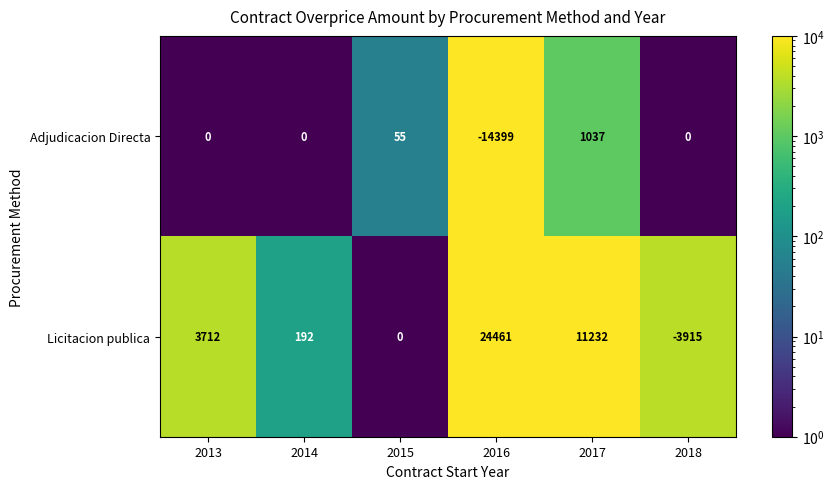

At 2014, list the series in order from largest to smallest.

Licitacion publica, Adjudicacion Directa